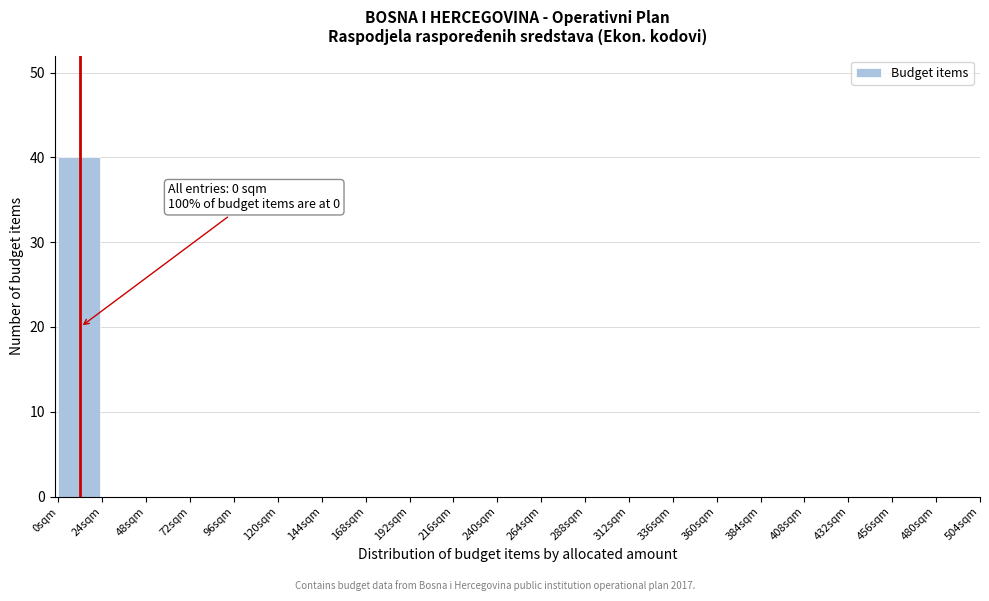

Over which range of the x-axis is the bar tallest?

0 to 24